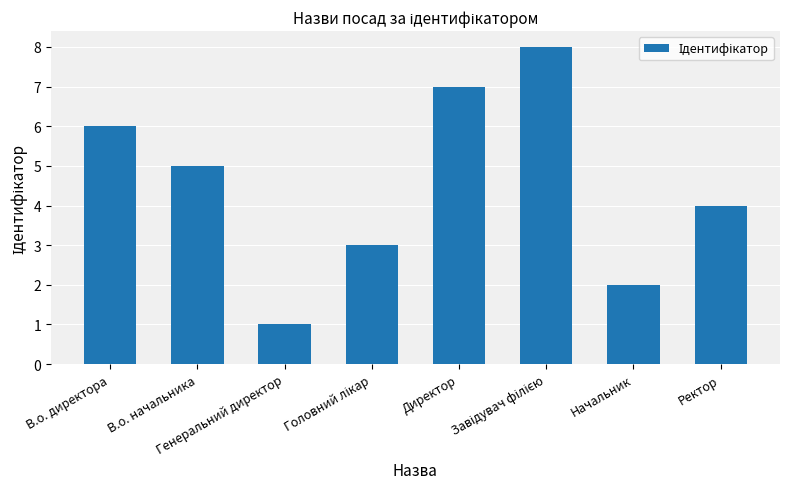

What is the greatest value displayed?

8